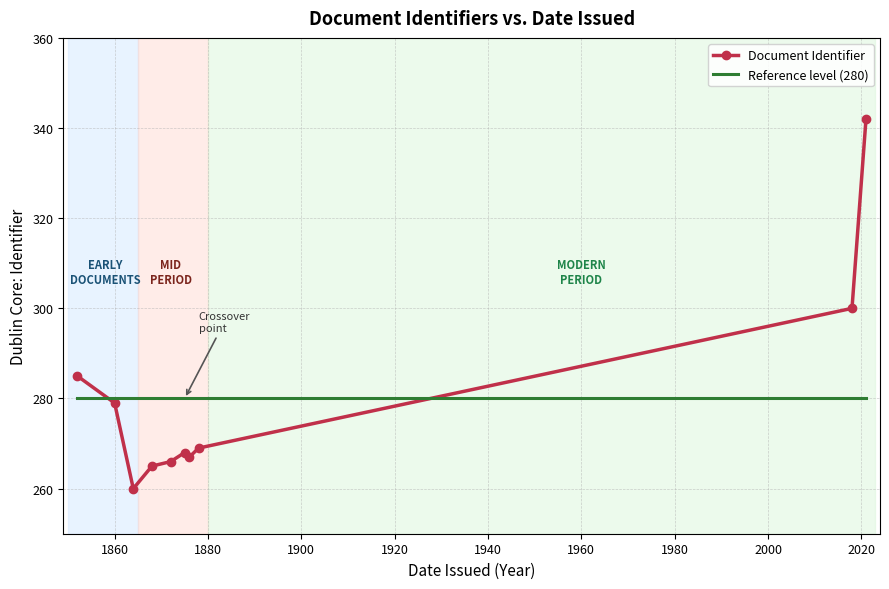

What is the maximum value for Document Identifier?

342